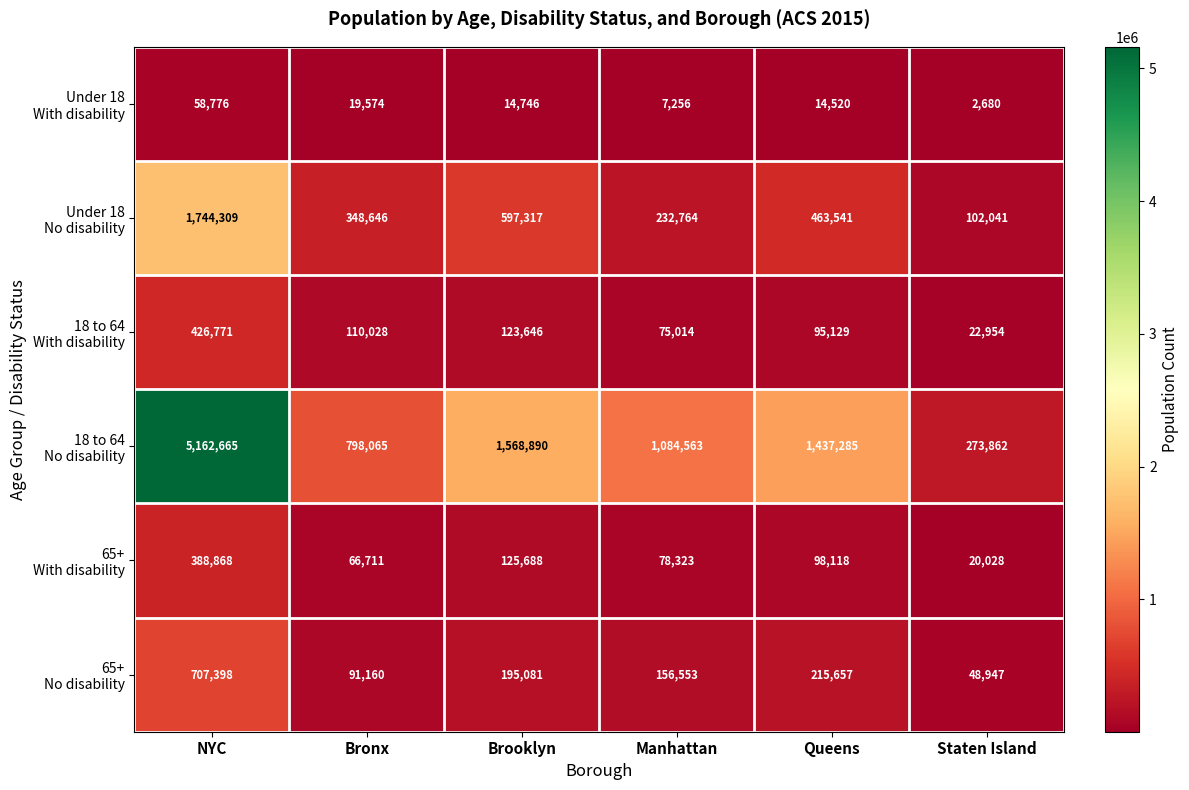

At which category does the chart reach its peak across all series?

NYC